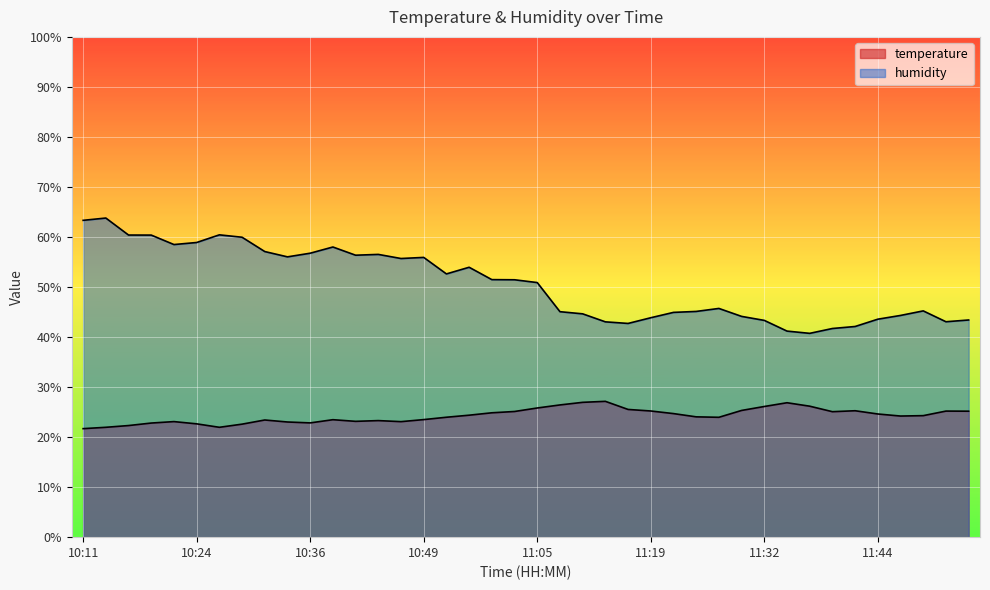

Where does the temperature series first go above 24?

10:55